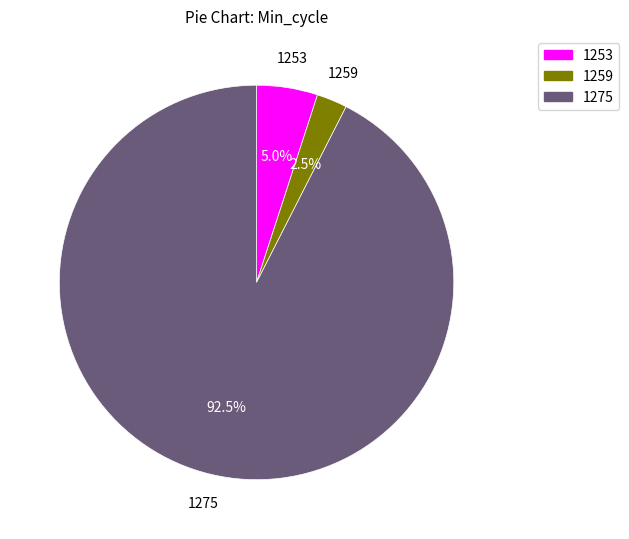

Combined, what portion of the pie is 1259 and 1275?

95.0%